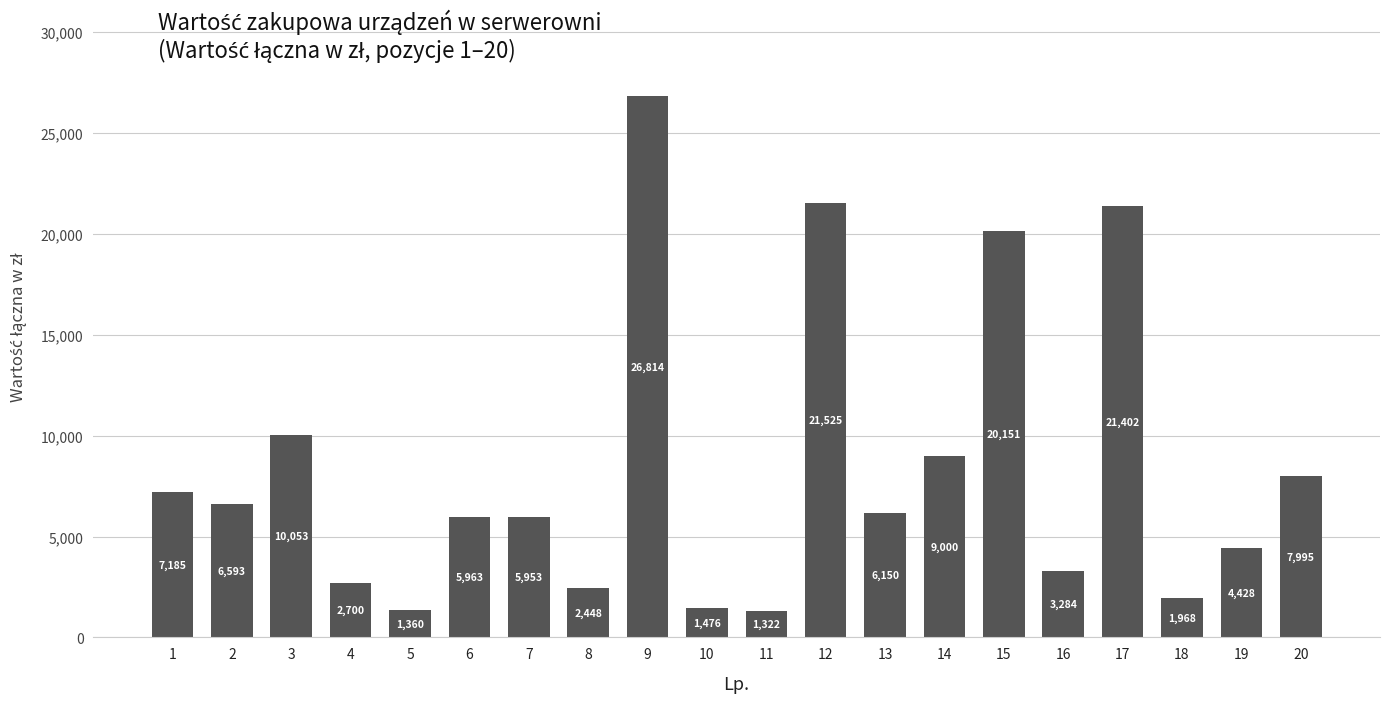

The chart shows a value of 26814.0 at 9. True or false?

True